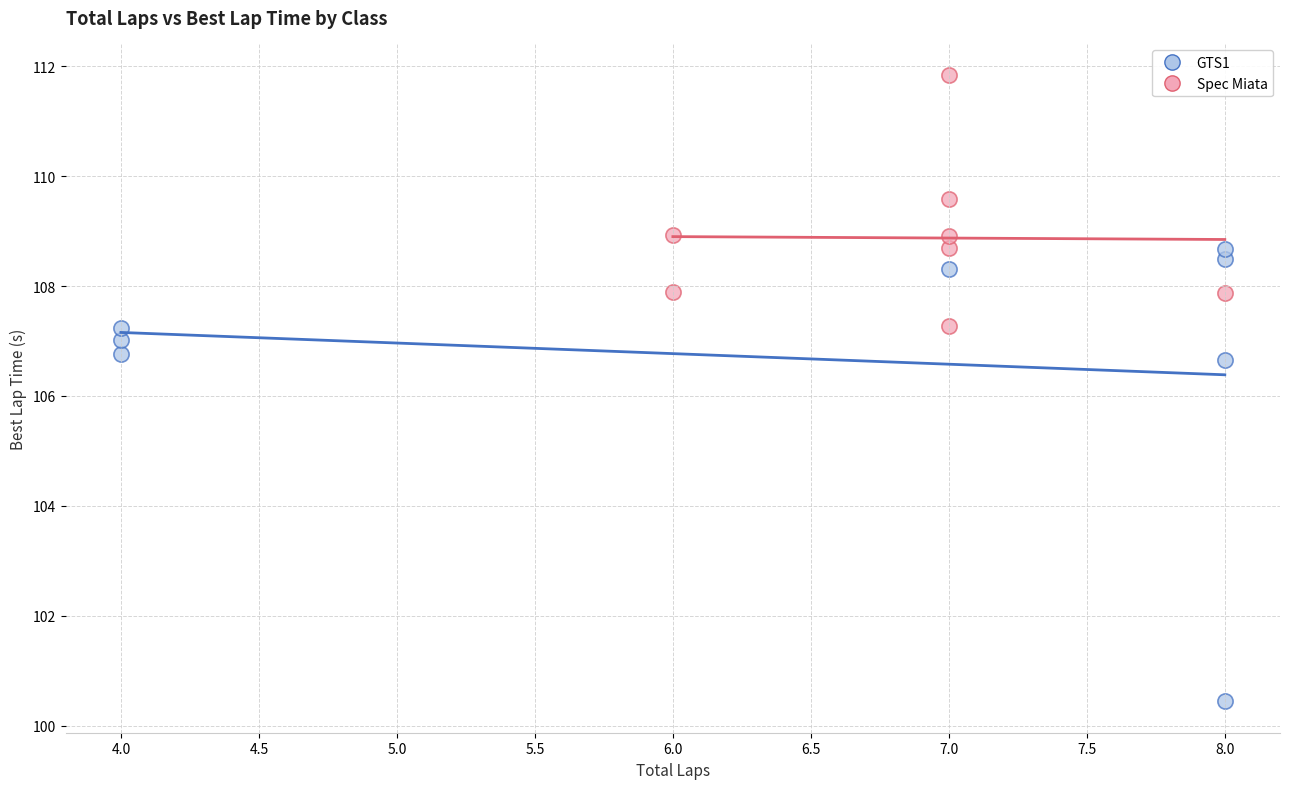

Which series reaches the maximum Y coordinate?

Spec Miata